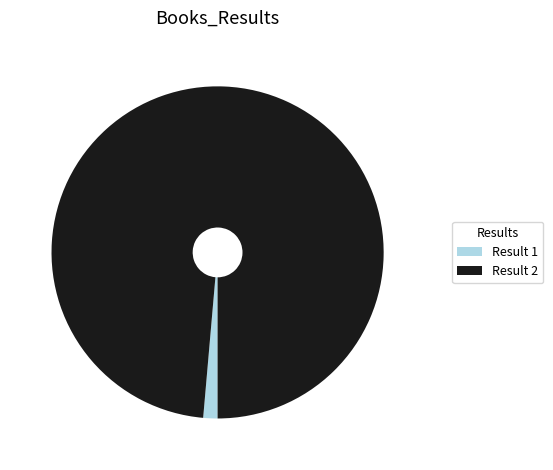

Which category has the biggest portion of the pie?

Result 2